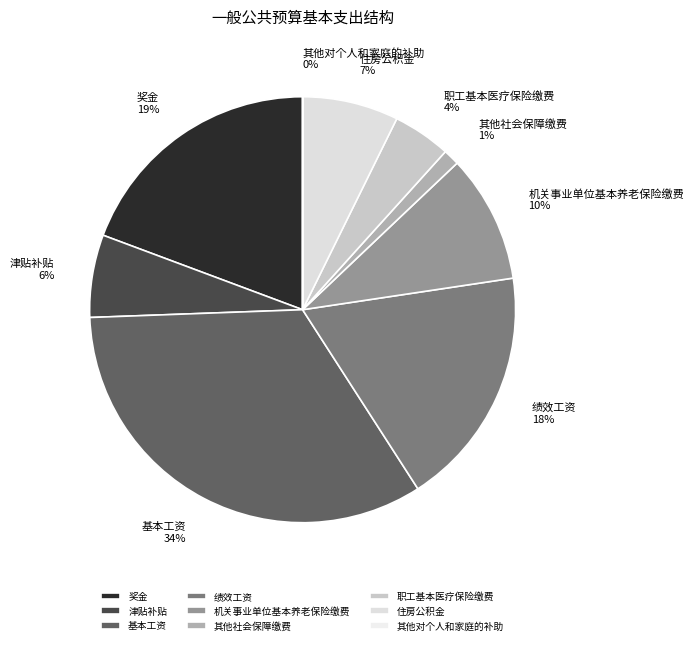

Combined, do 其他社会保障缴费 and 绩效工资 account for over 50%?

No